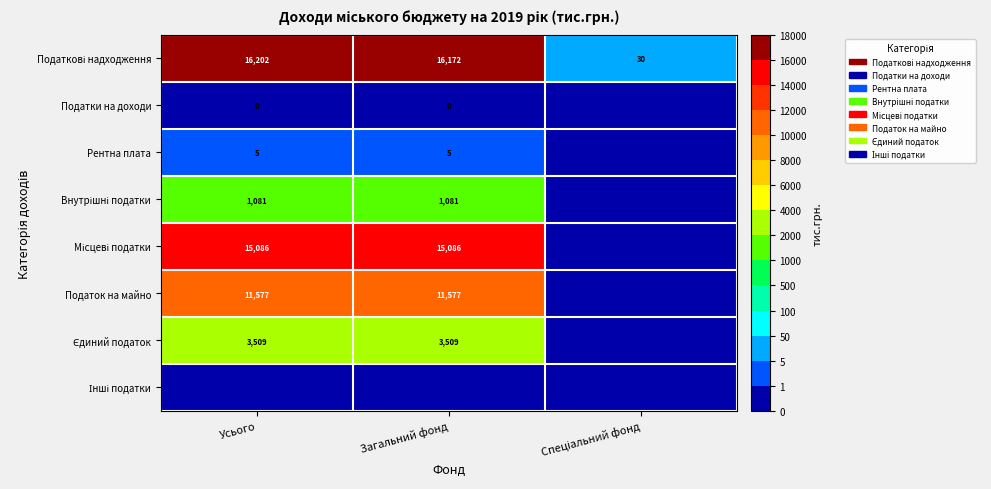

Is it true that Податок на майно equals 17891 at Загальний фонд?

False